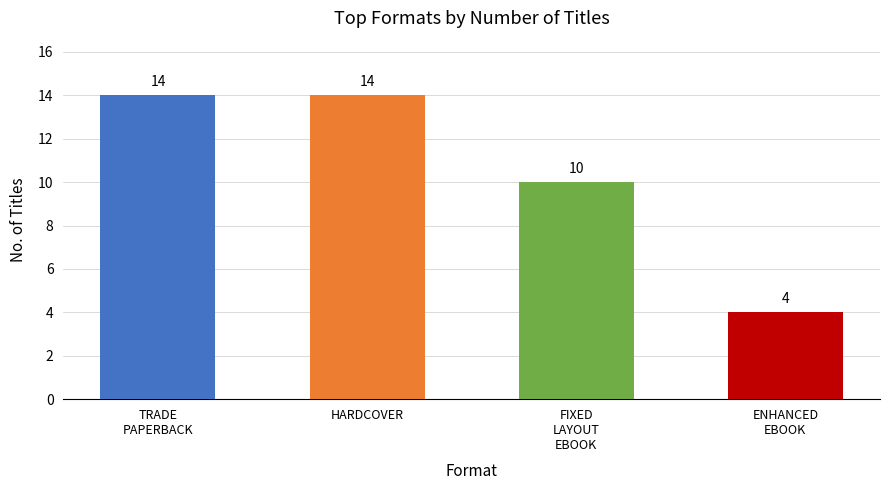

How many values are below 14?

2